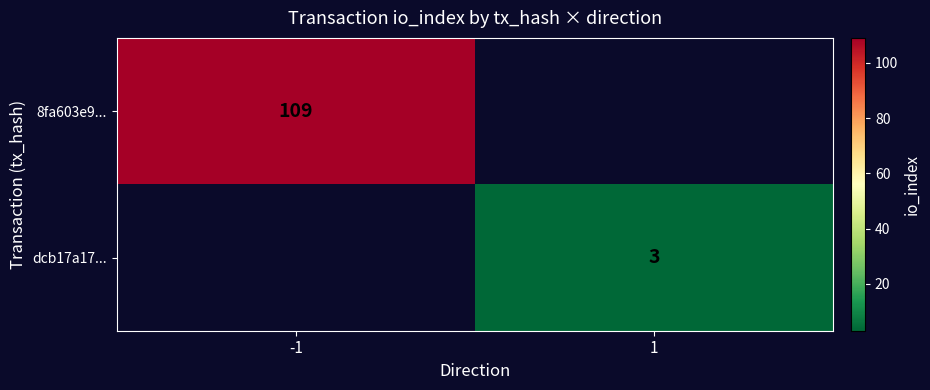

What is the minimum value shown in the chart?

3.0